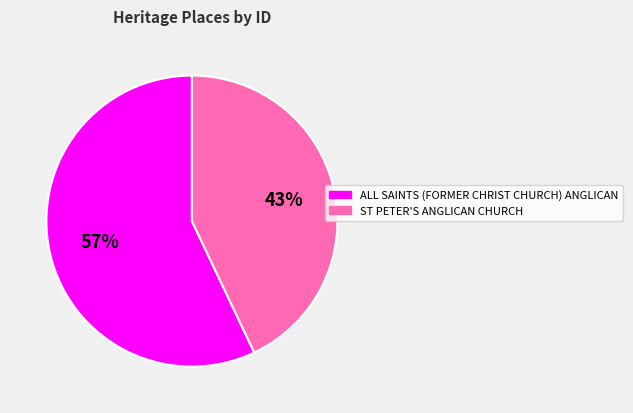

Count the number of slices in the pie.

2